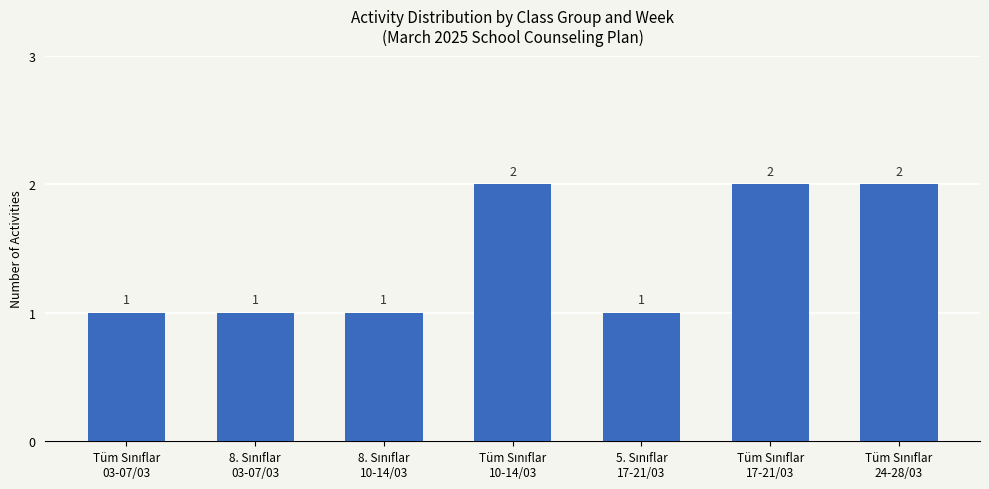

Count the values in the range 1 to 2.

7